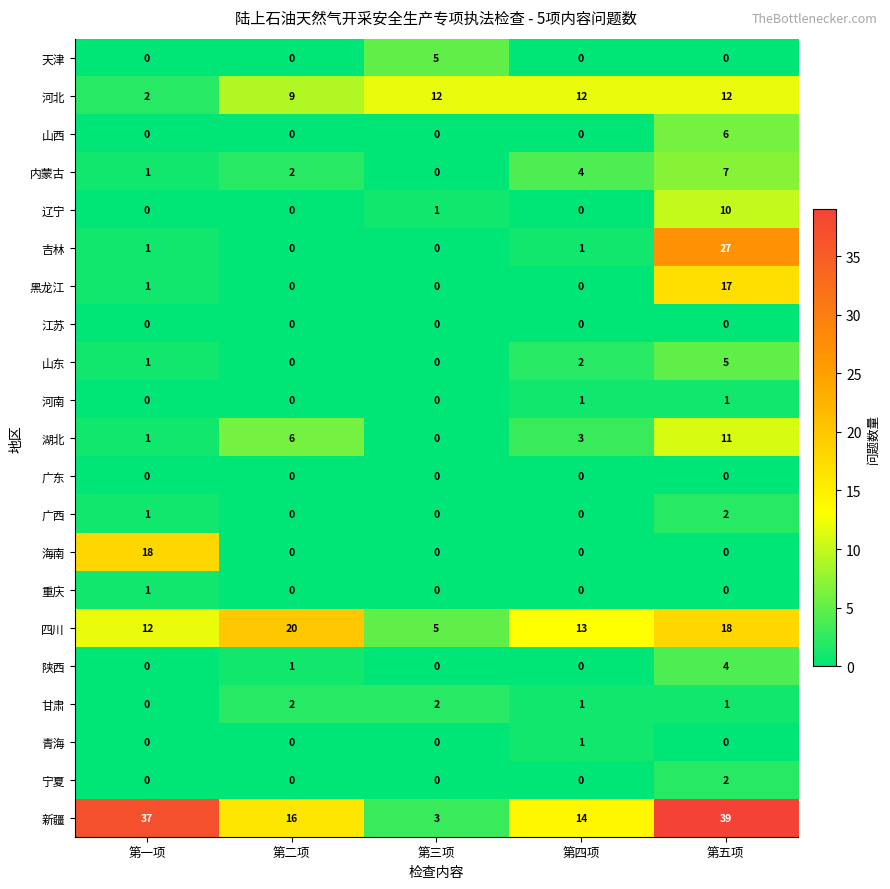

What is the average value of the 新疆 series?

22